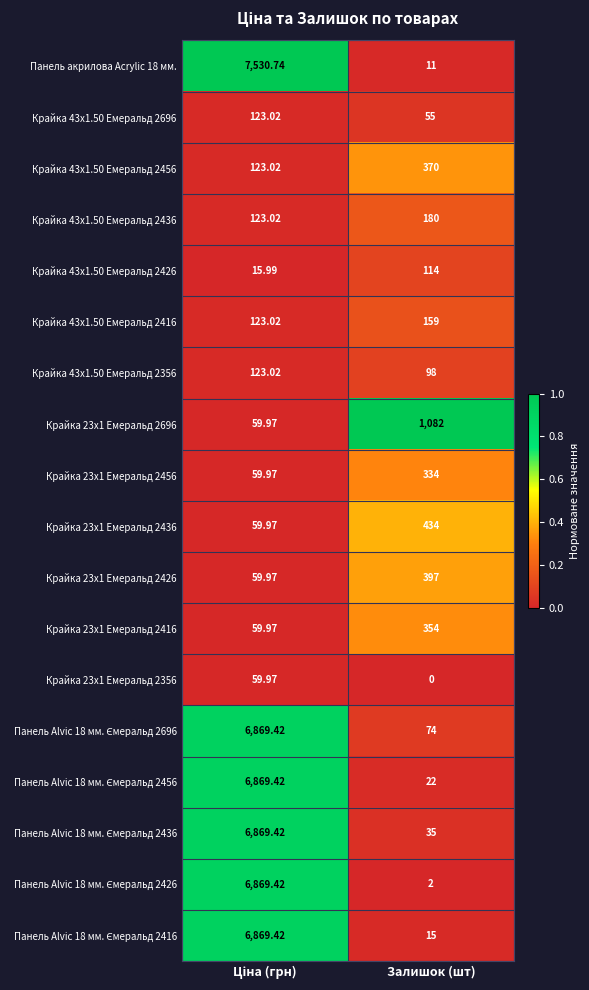

At how many categories does at least one series exceed 0?

2